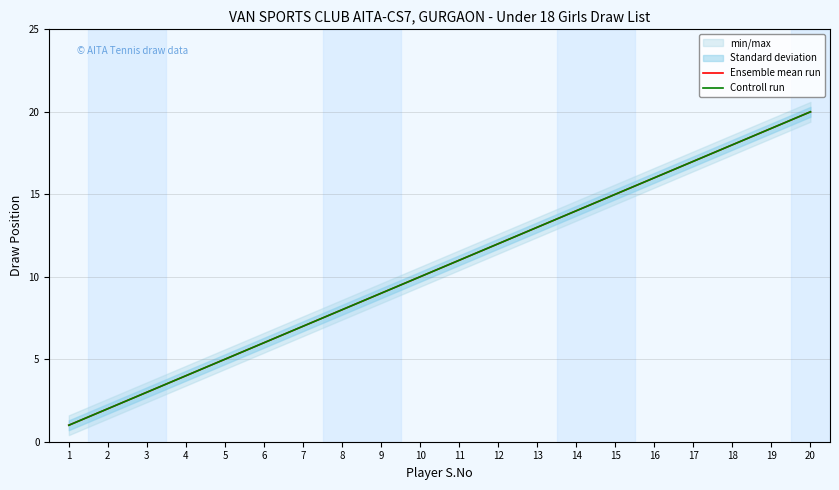

Does the chart have visible grid lines?

Yes